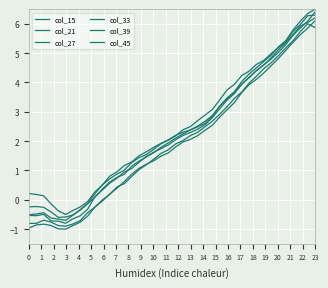

What is the smallest value displayed?

-1.0